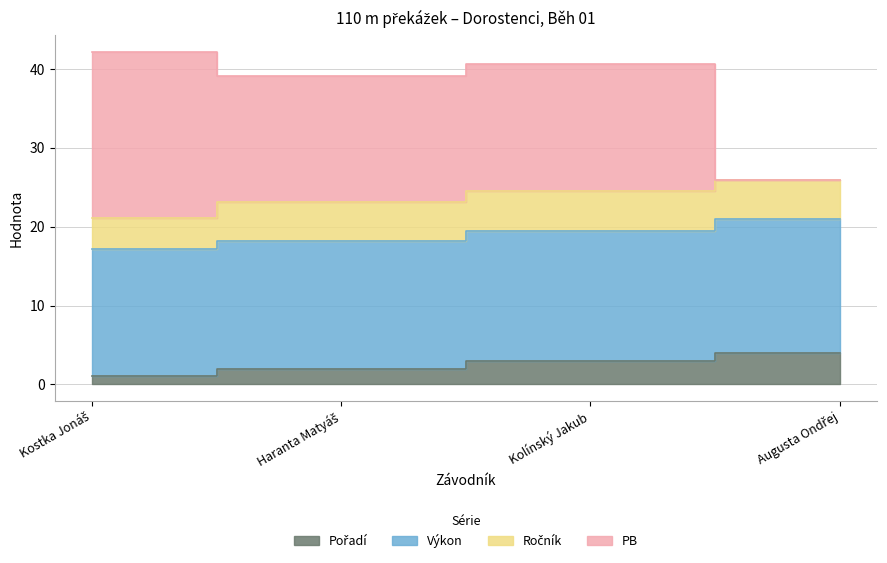

What value does the Pořadí series have at Haranta Matyáš?

2.0